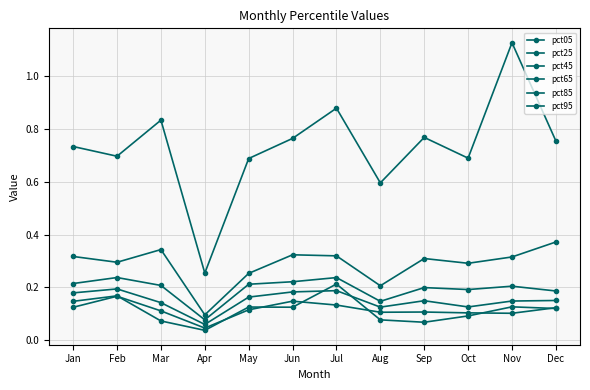

Where is pct25 nearest to the value 0?

Apr